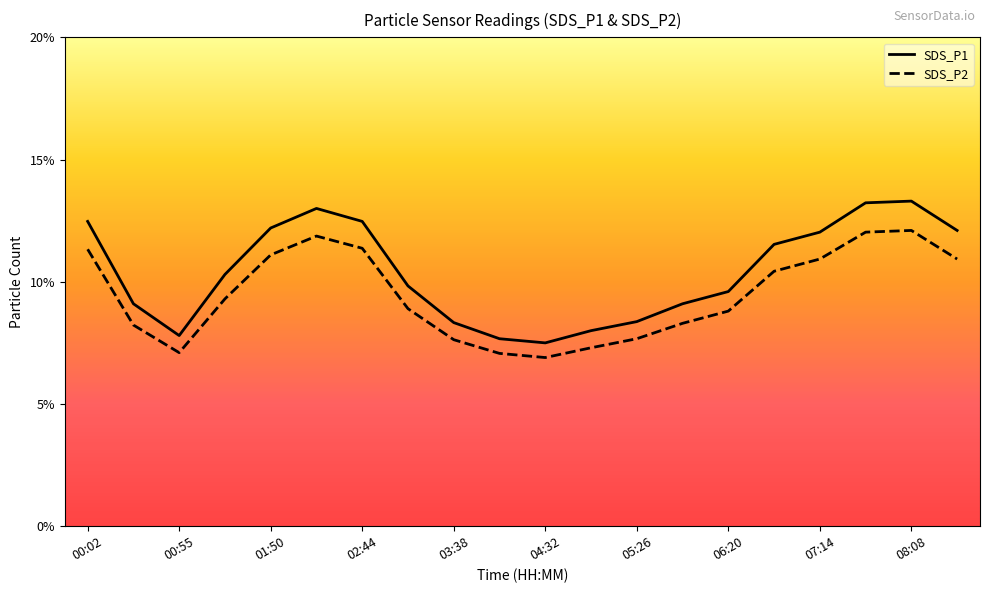

True or false: SDS_P1 and SDS_P2 cross at least once.

False